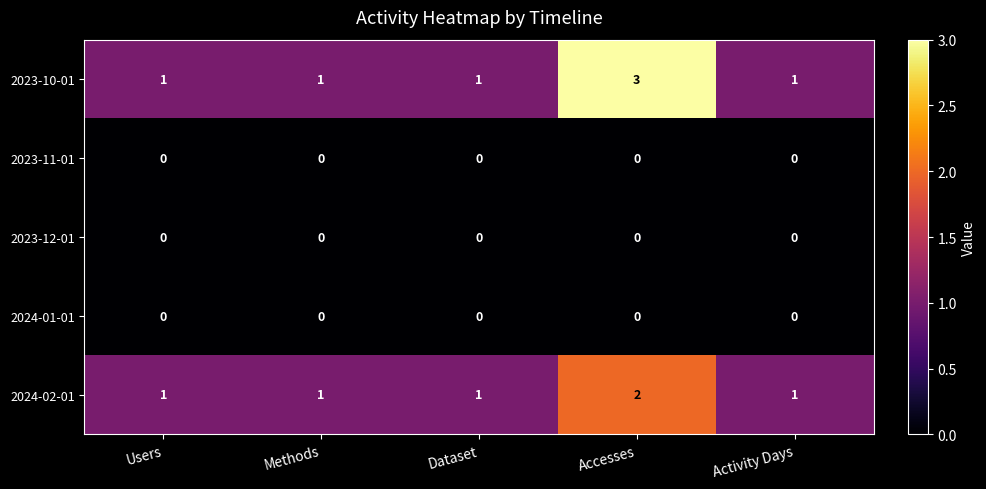

What is the greatest value displayed?

3